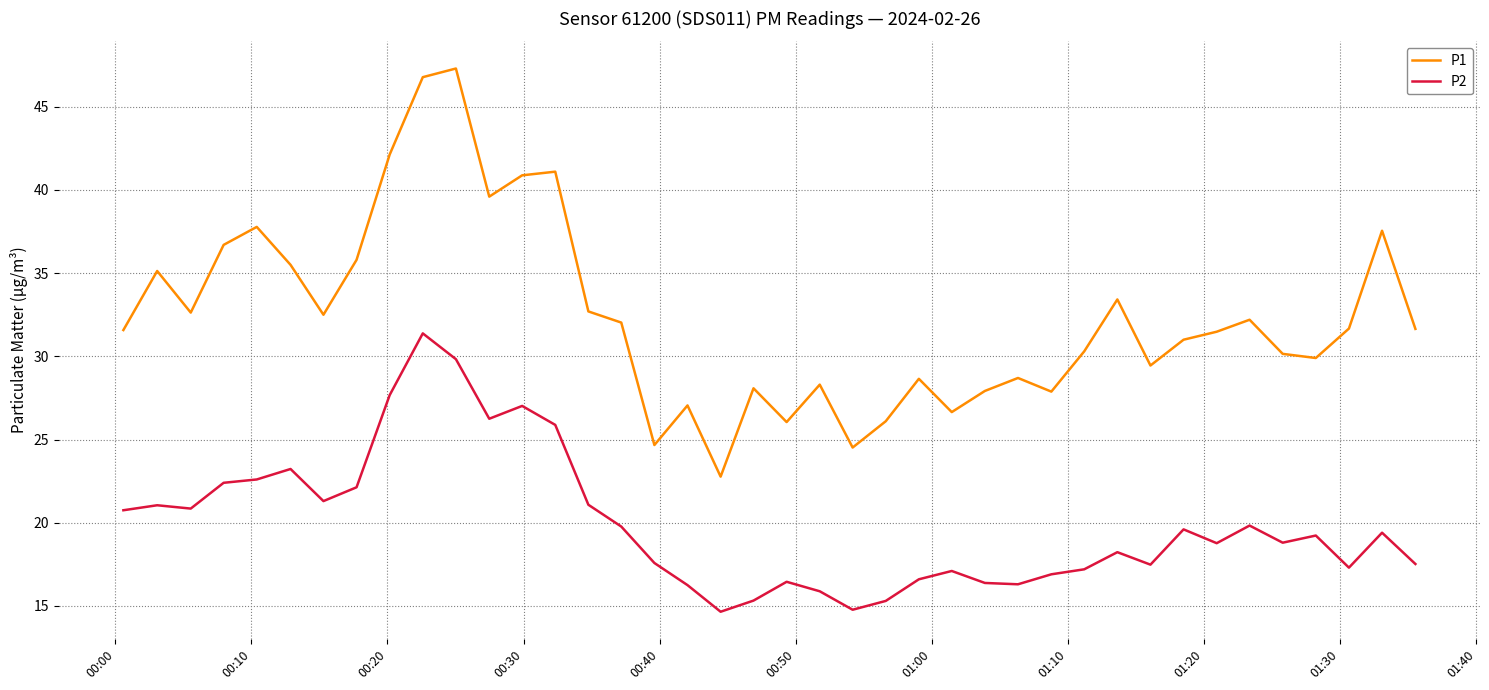

List the series in order of their peak value, lowest first.

P2, P1